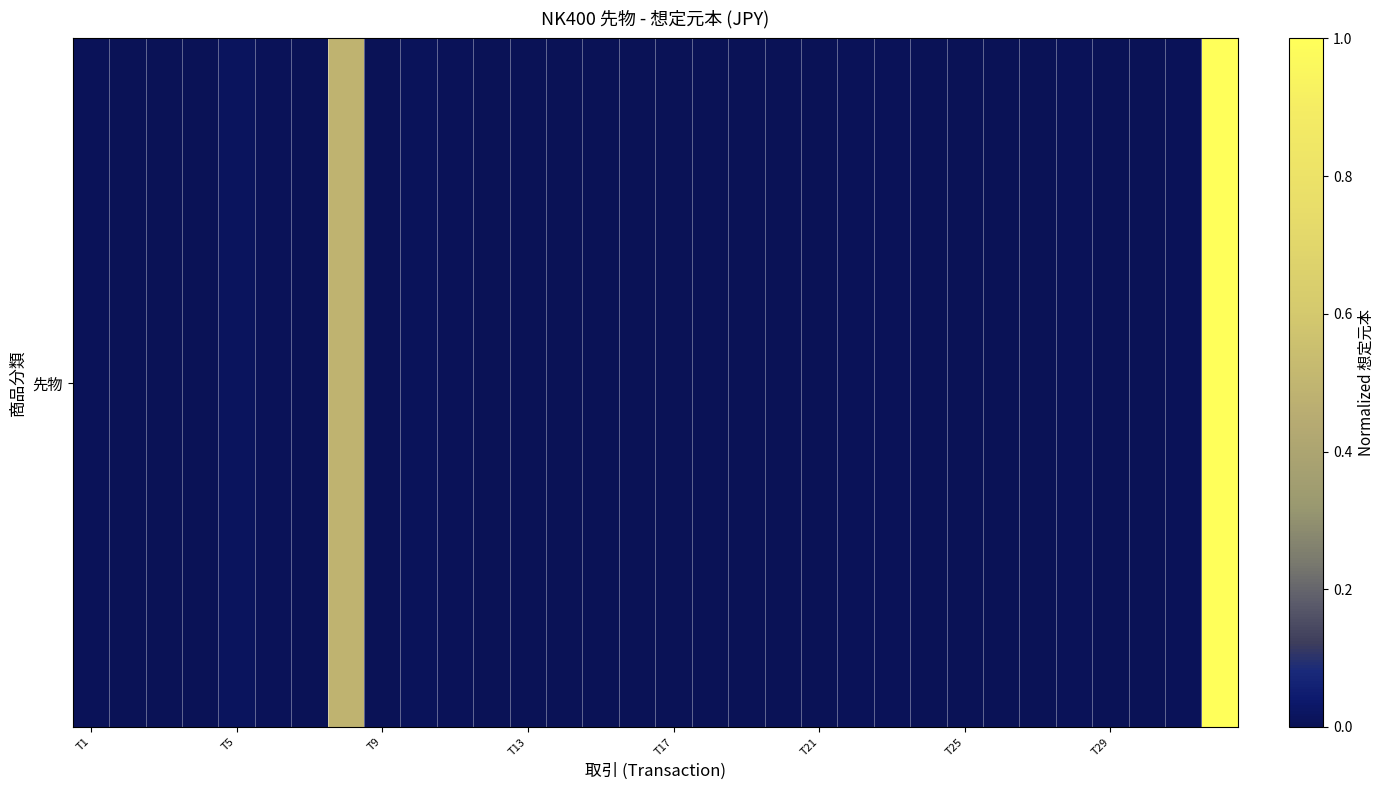

True or false: the data shows 0.0 at 13.

False